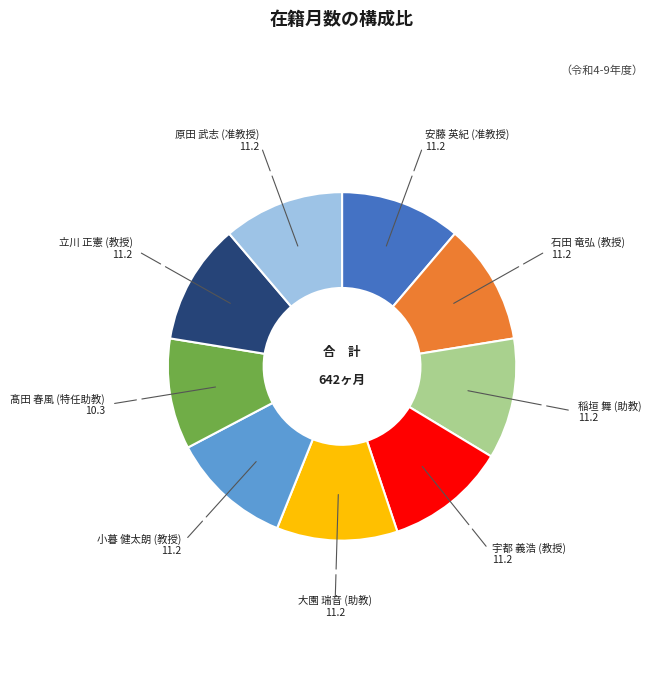

Which category has the smallest portion of the pie?

髙田 春風 (特任助教)